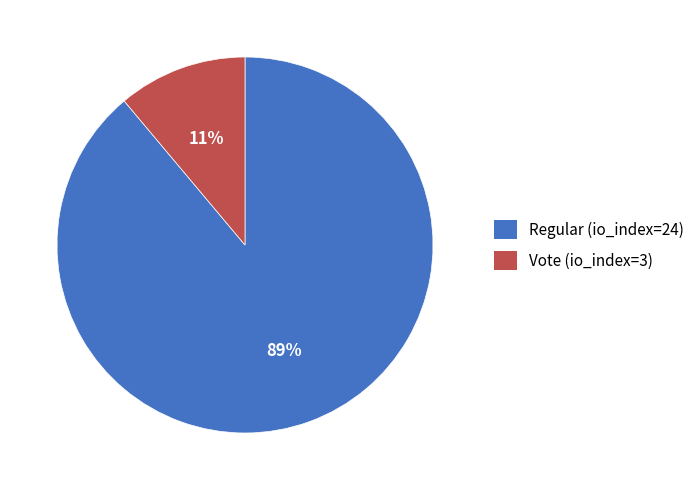

Combined, do Regular (io_index=24) and Vote (io_index=3) account for over 50%?

Yes